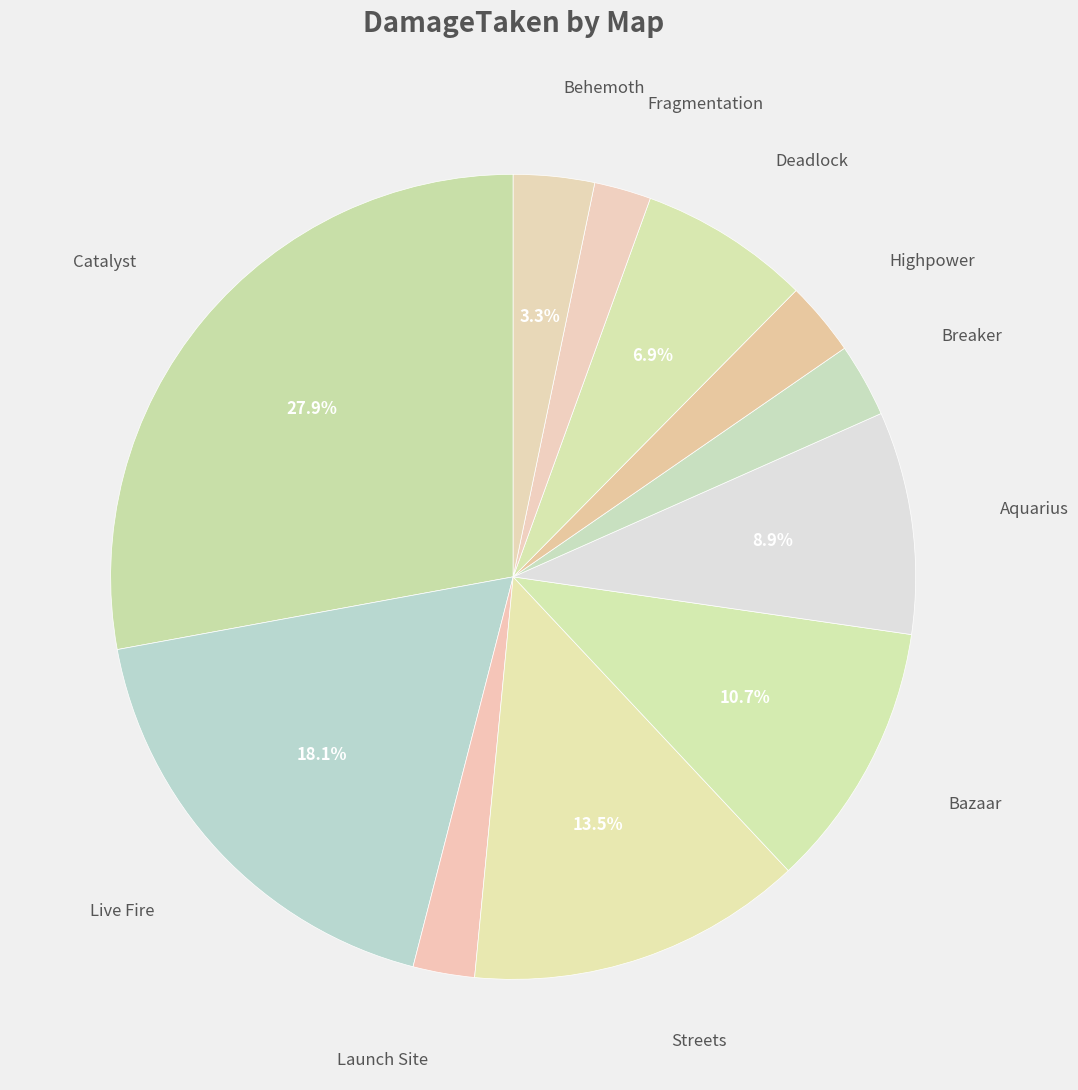

How many slices are in this pie chart?

11